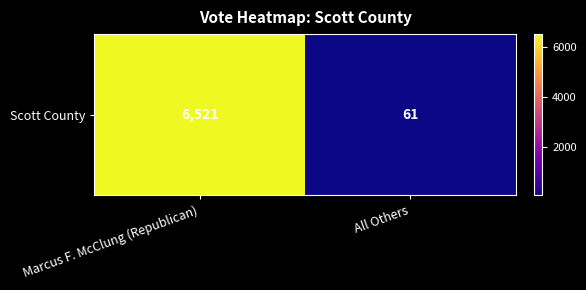

Is it true that the value at Marcus F. McClung (Republican) is 4422?

False